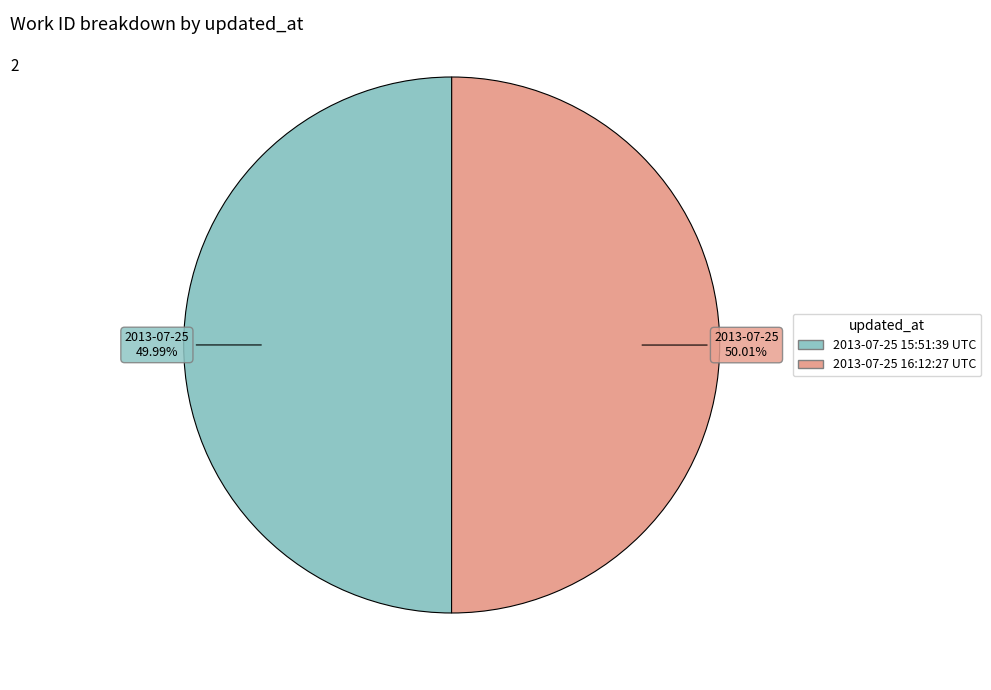

Is there a majority slice in this chart?

Yes